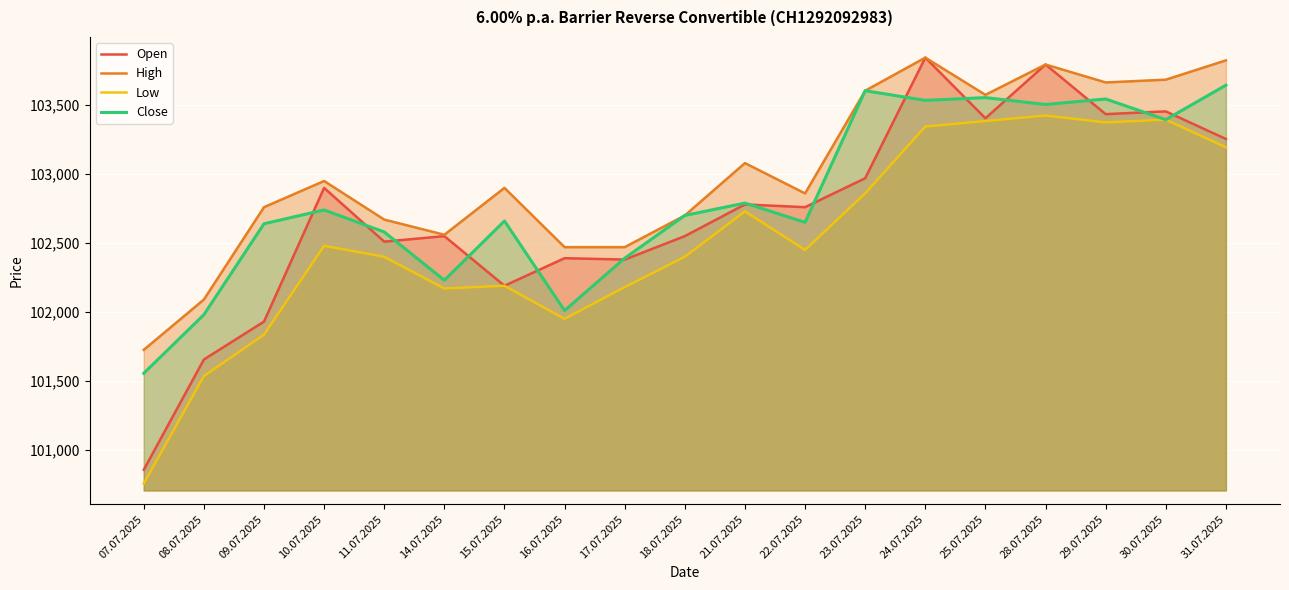

Count the number of data series in this chart.

4